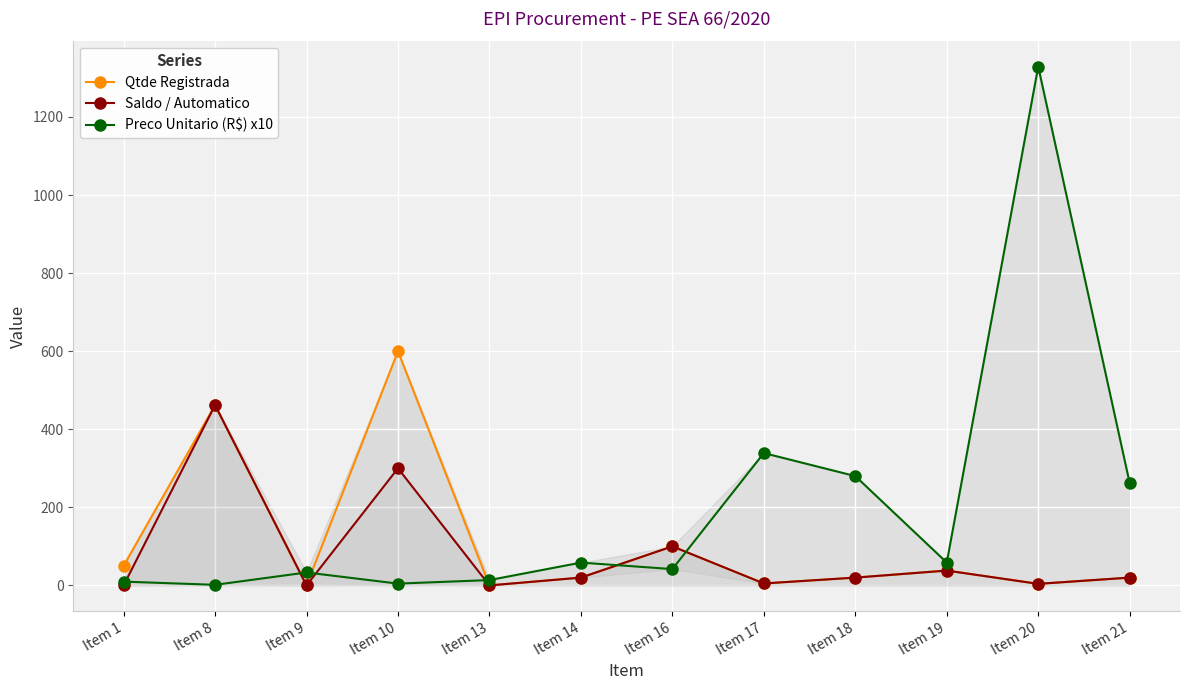

Is it true that Saldo / Automatico equals 4.0 at Item 20?

True